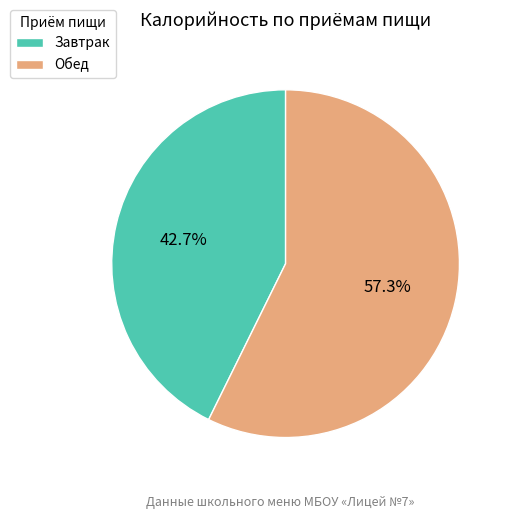

What is the ratio of the value at Обед to the value at Завтрак?

1.3